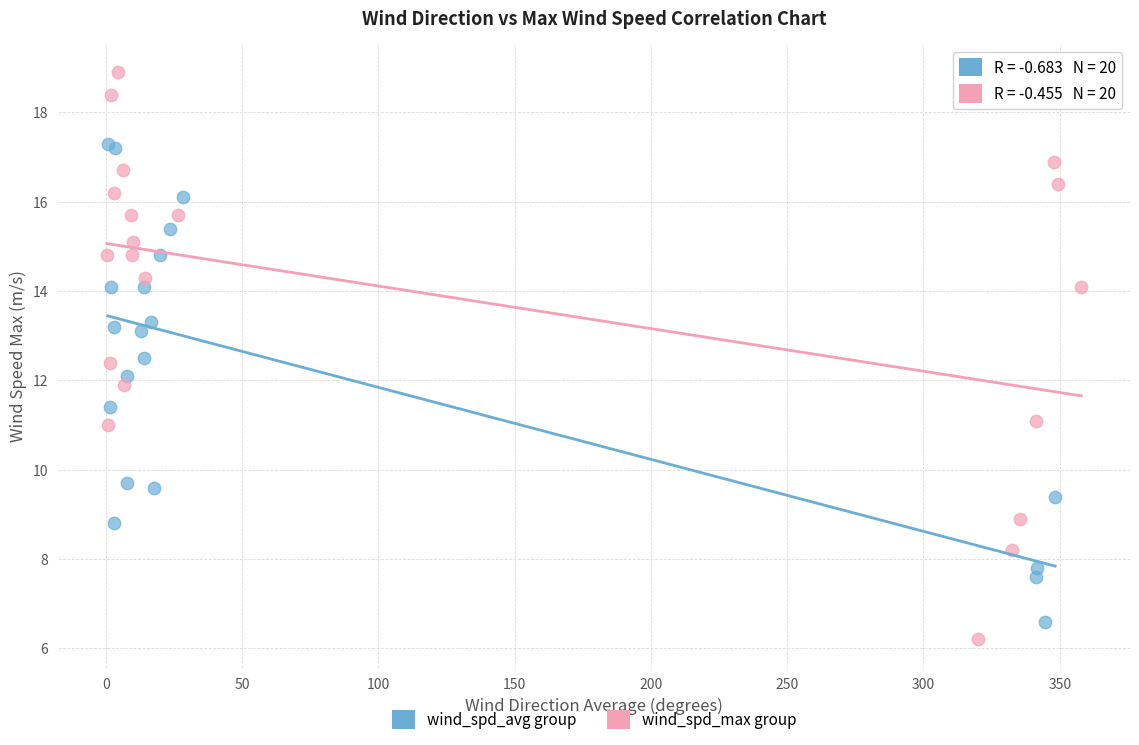

Which series contains the highest Y value?

wind_spd_max group